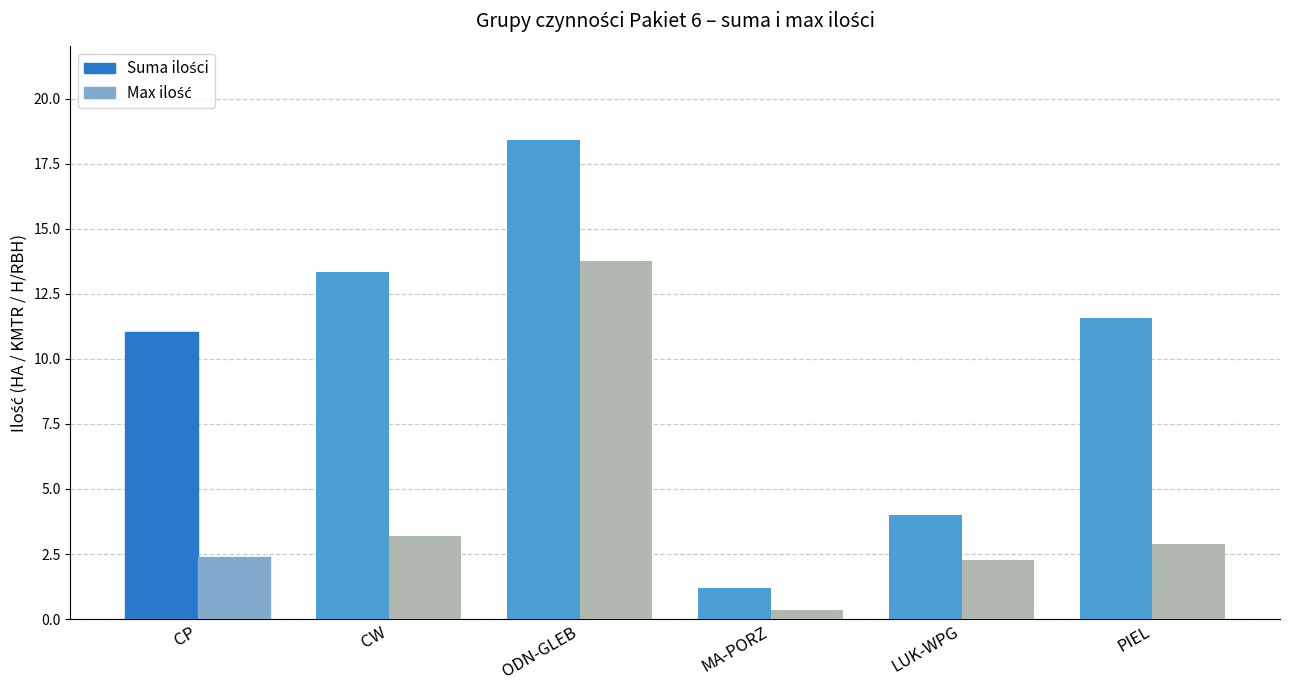

Which category has the lowest value across all series?

MA-PORZ